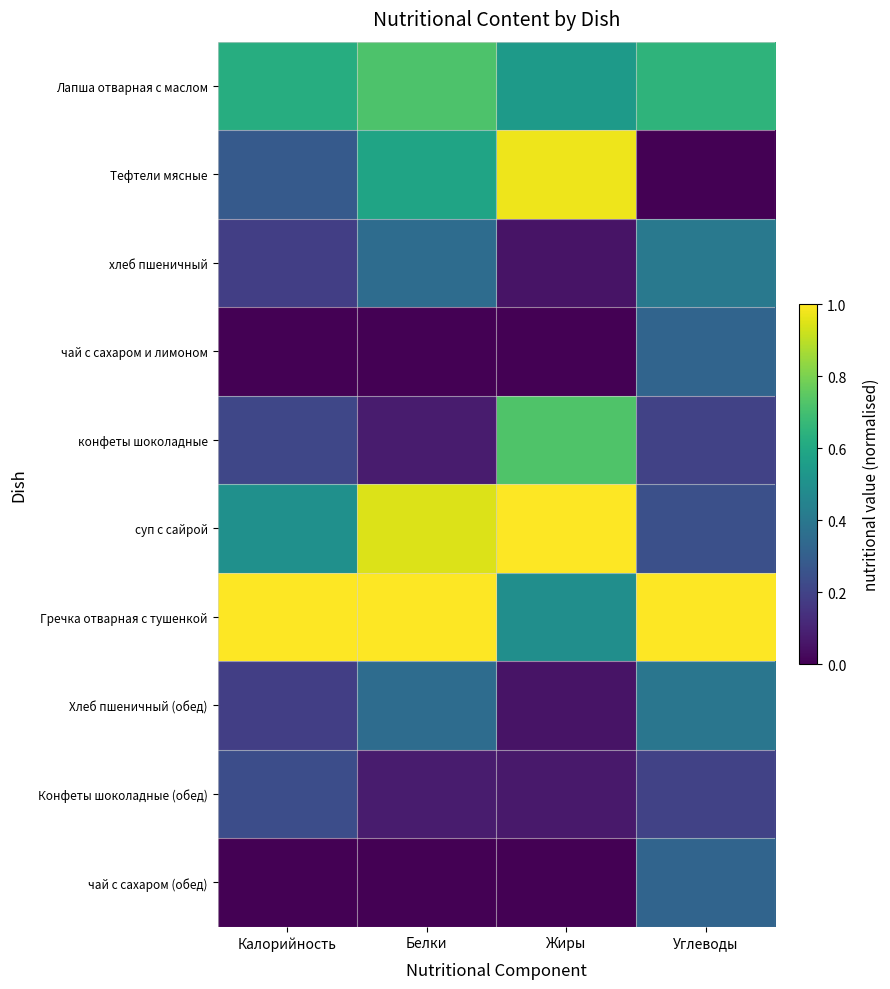

Between Углеводы and Жиры, which is larger?

Углеводы